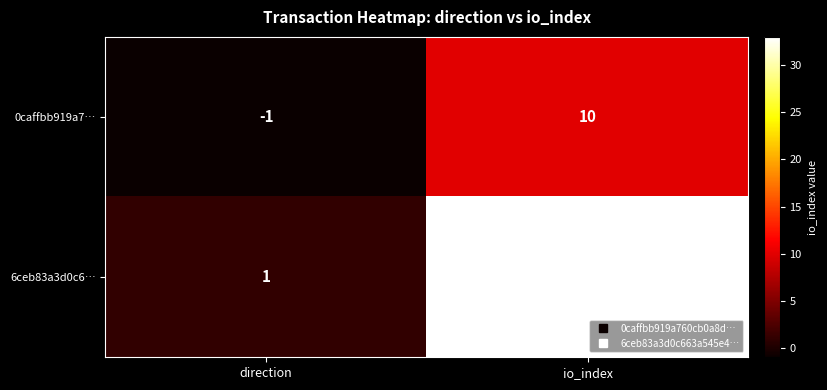

What value does the 6ceb83a3d0c6… series have at io_index, to the nearest 5?

35